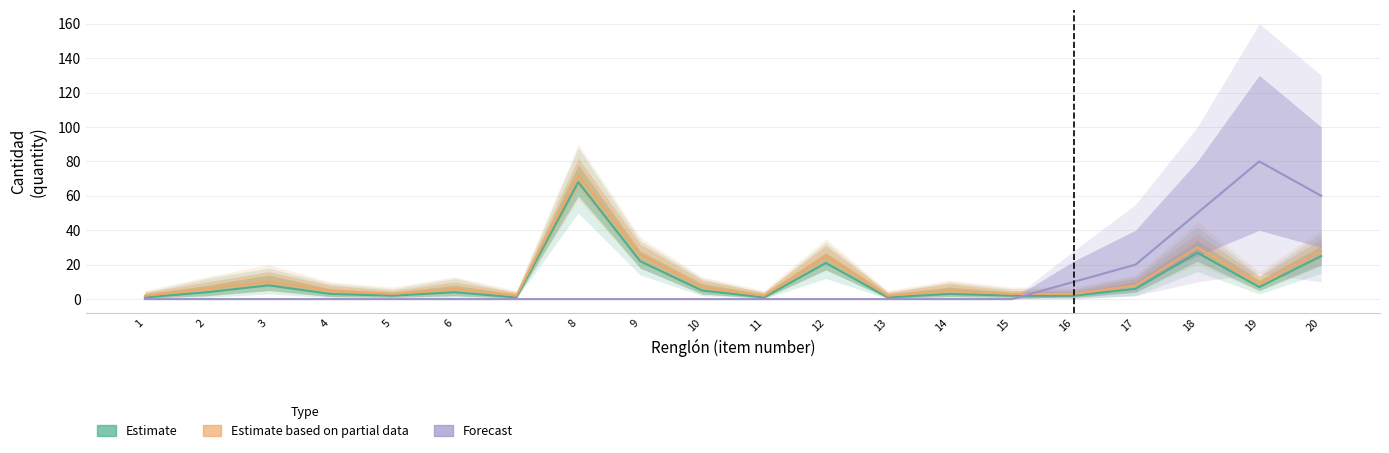

Where do Estimate based on partial data and Forecast first cross each other?

15 and 16